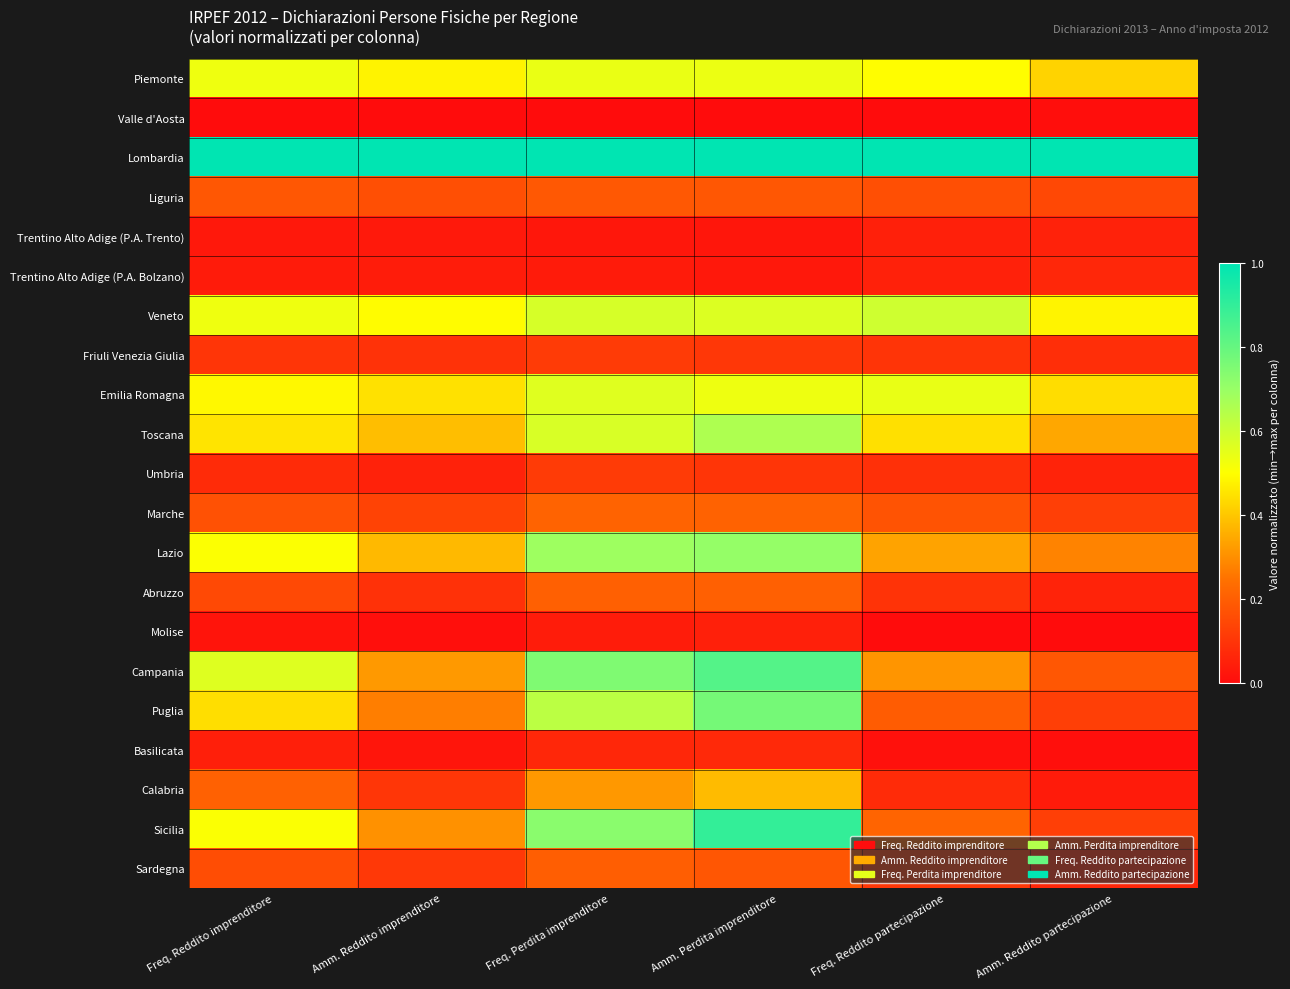

What is the spread (max minus min) of values at Amm. Perdita imprenditore?

1.0